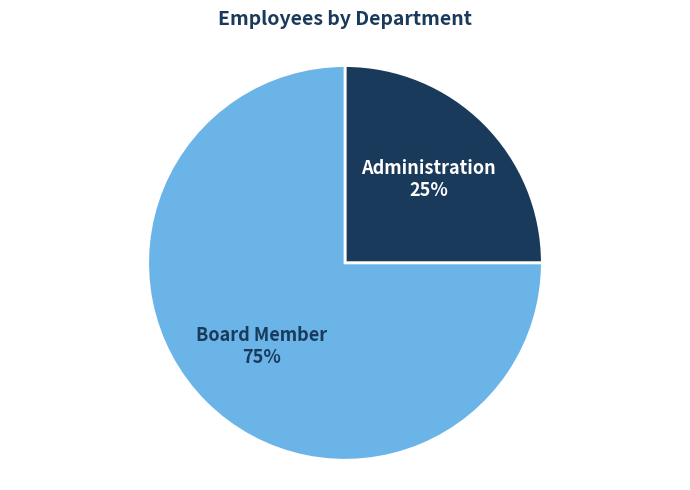

Which category has the smallest portion of the pie?

Administration